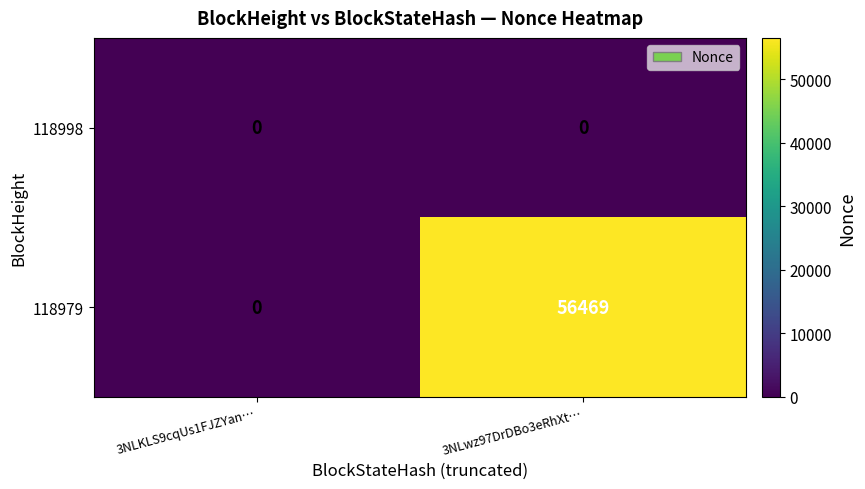

True or false: 118979 has a value of -31600 at 3NLKLS9cqUs1FJZYan….

False